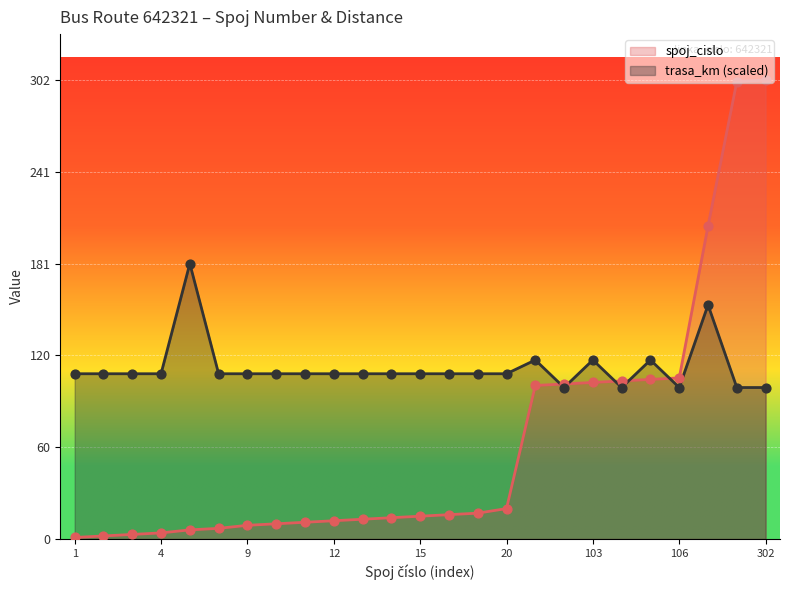

What is the total value across all series at 2?

110.7